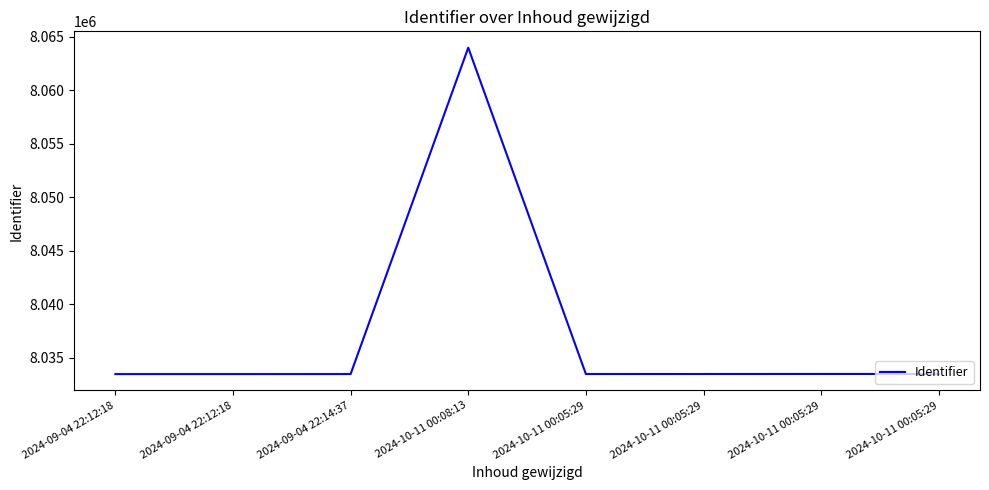

How many series are shown in this chart?

1